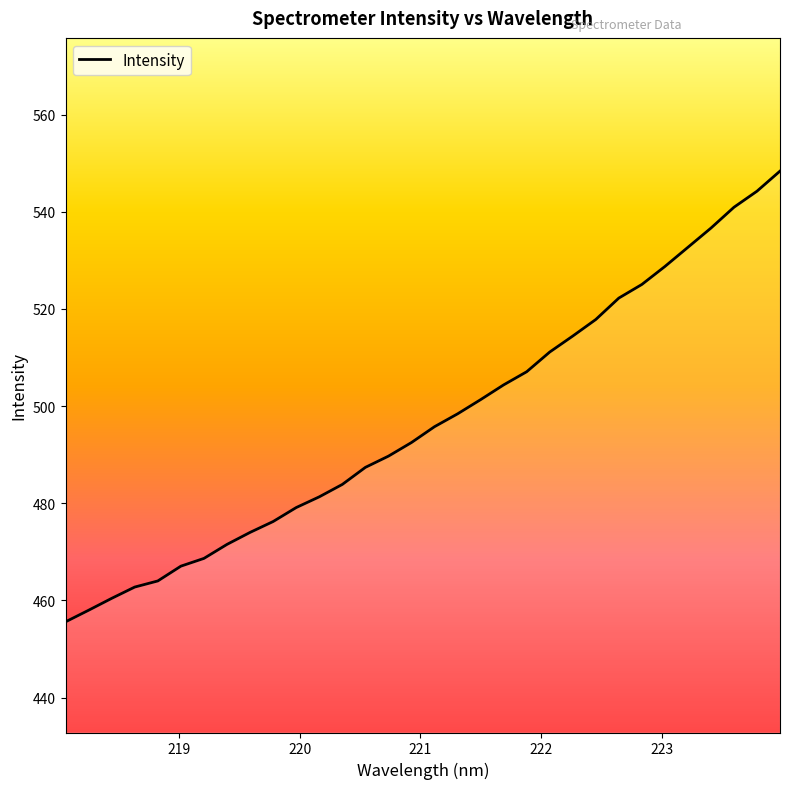

What is the difference between the maximum and minimum values?

92.8